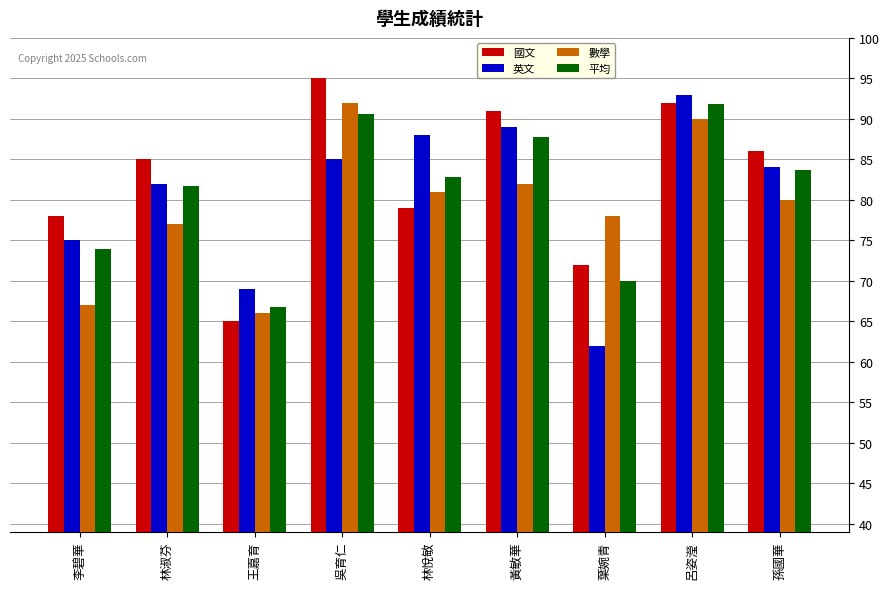

How many bars are there in total?

36